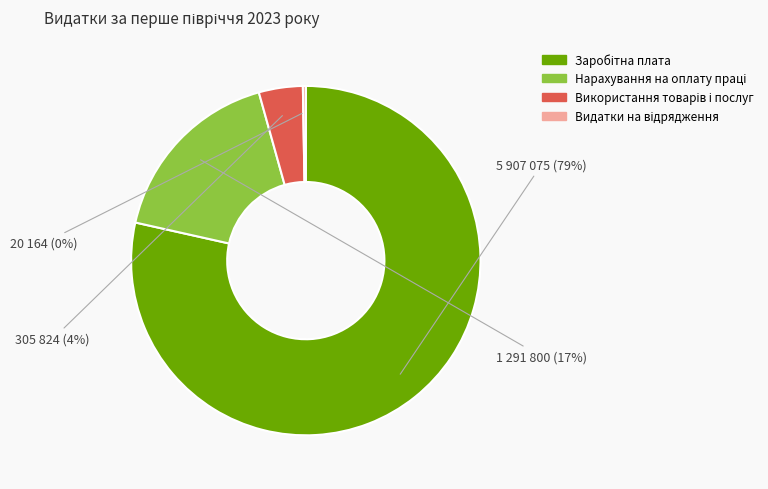

To the nearest percent, what is the average slice percentage?

25%